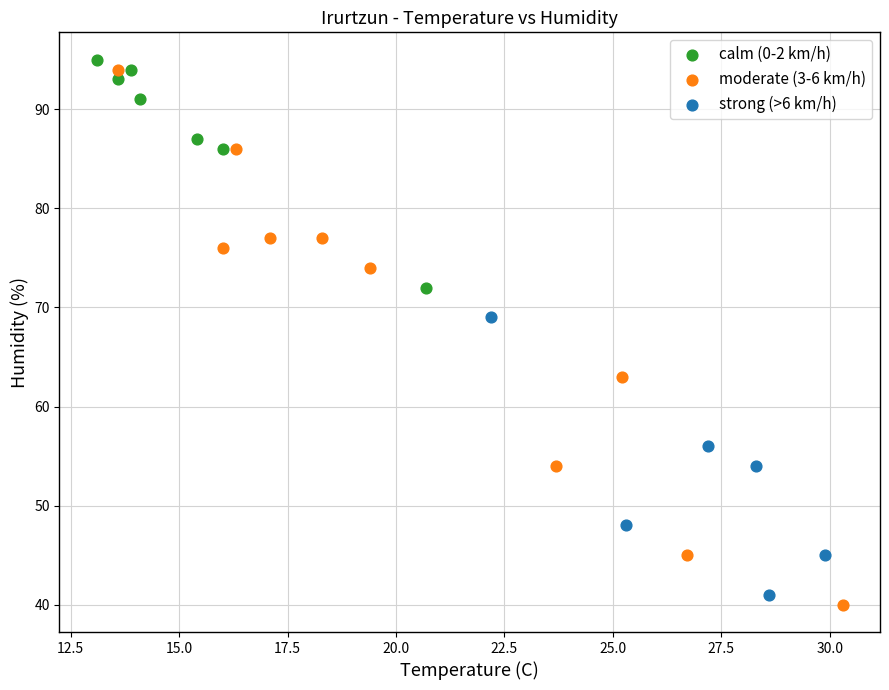

Which series has the widest spread of Y values?

moderate (3-6 km/h)